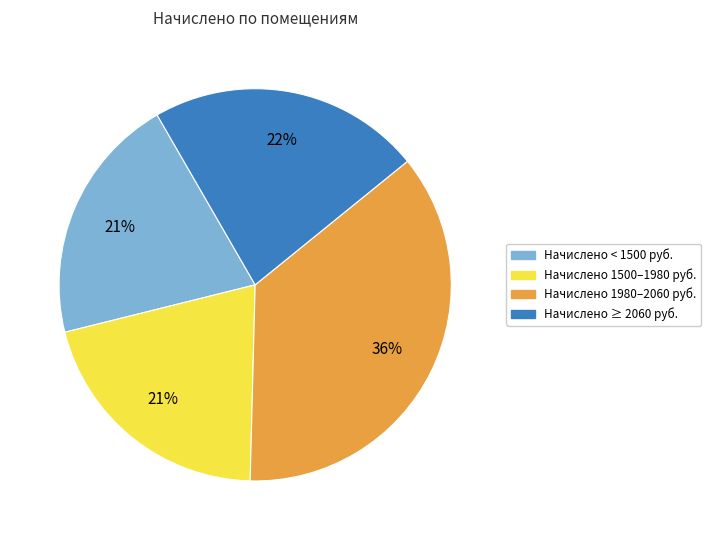

Is there a majority slice in this chart?

No